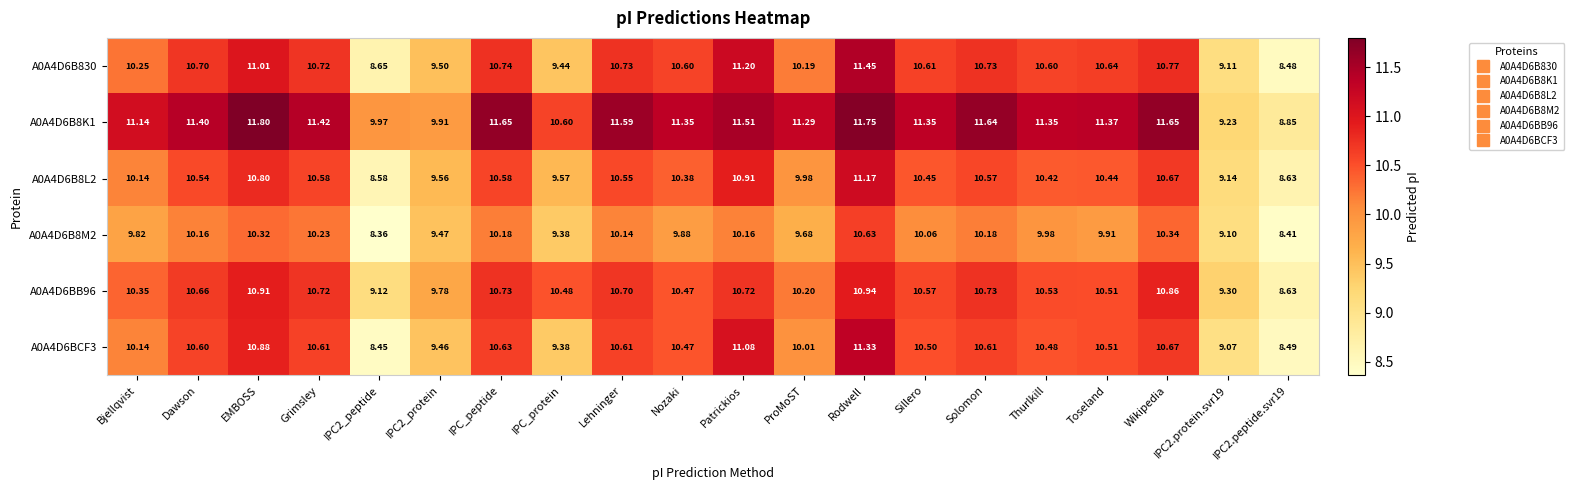

Which series changed the most between Solomon and IPC2.protein.svr19?

A0A4D6B8K1